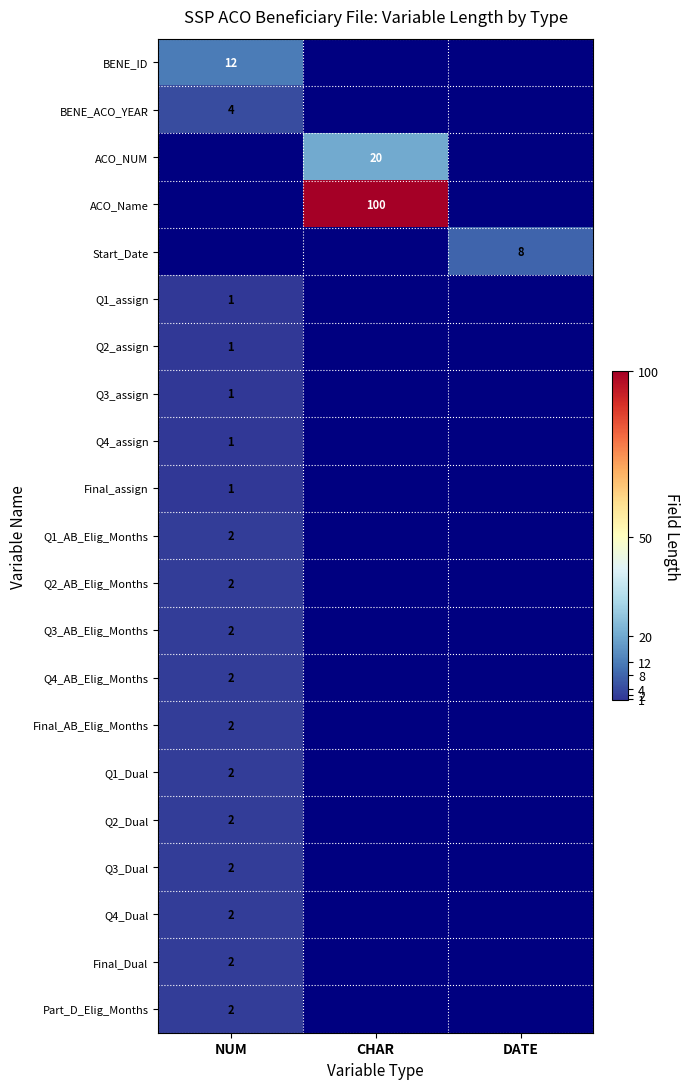

True or false: Q3_assign has a value of 1 at NUM.

True